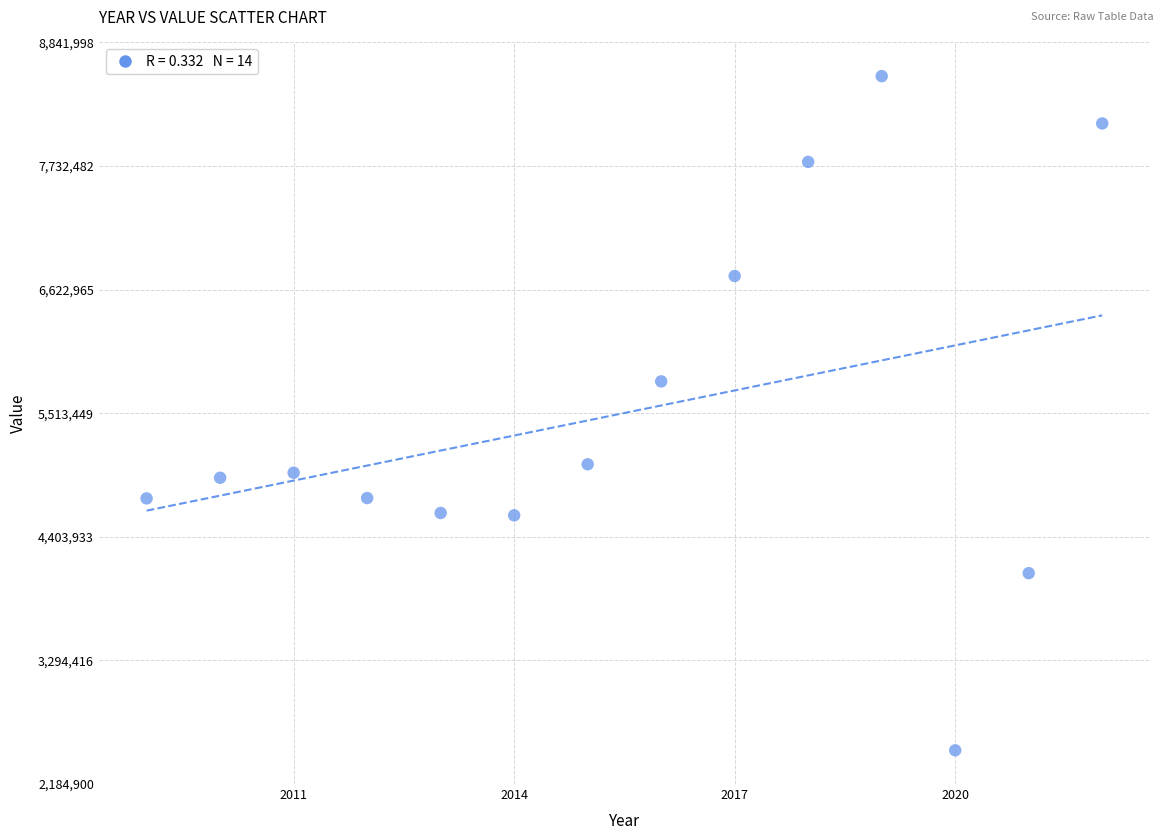

What Y value in the scatter plot is closest to 5513449?

5799104